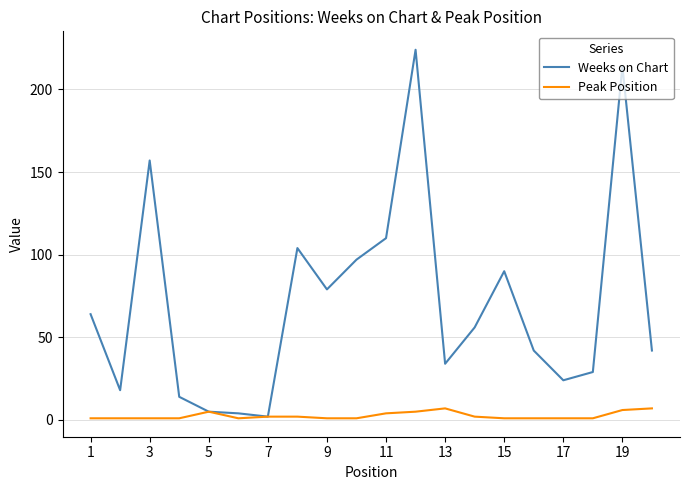

What are all the series names shown in the legend?

Weeks on Chart, Peak Position